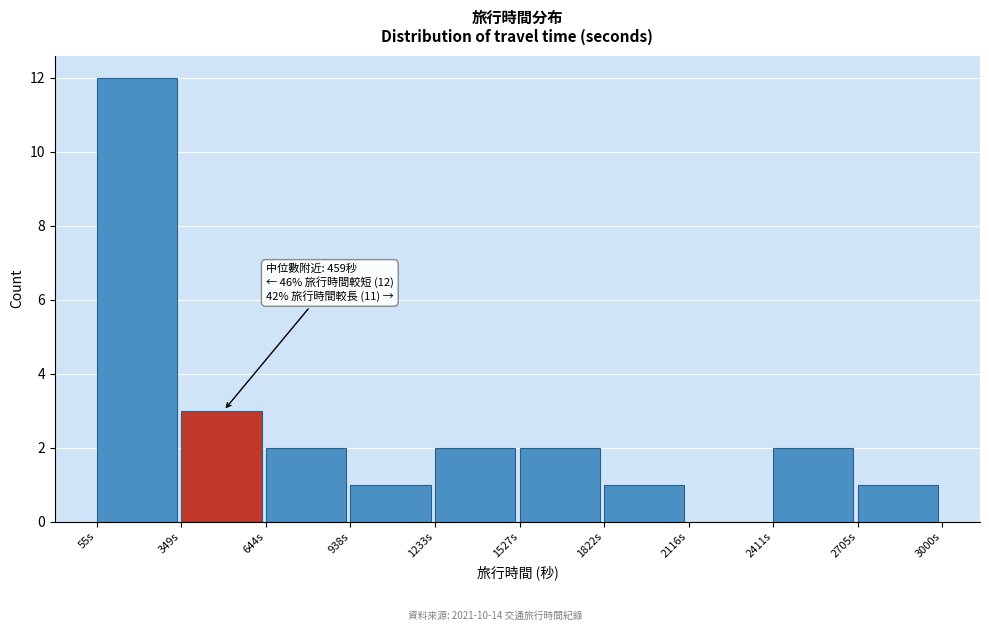

Over which range of the x-axis is the bar tallest?

50 to 350